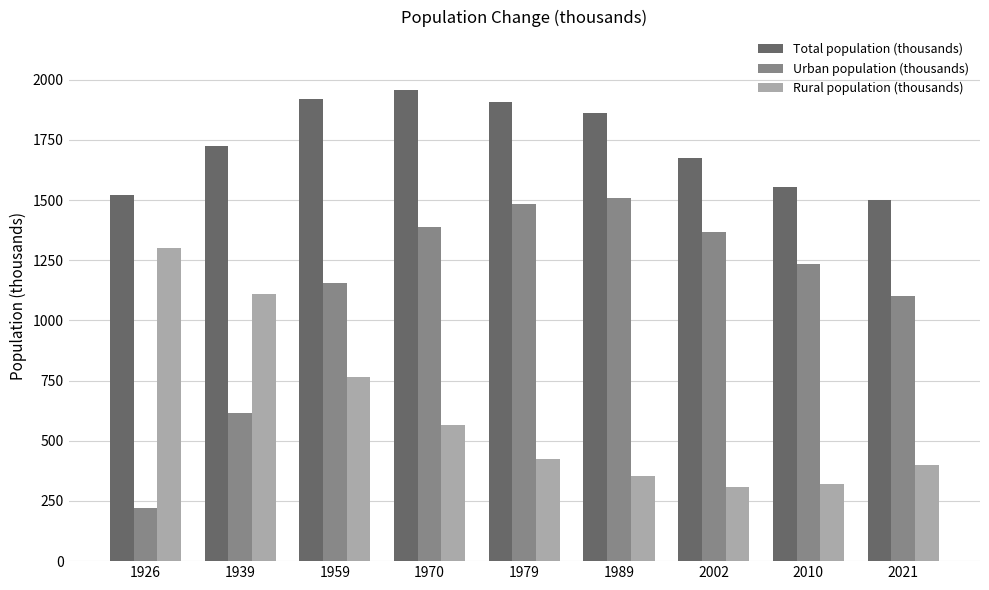

Is the value of Total population (thousands) at 1926 greater than the value of Urban population (thousands) at 1959?

Yes